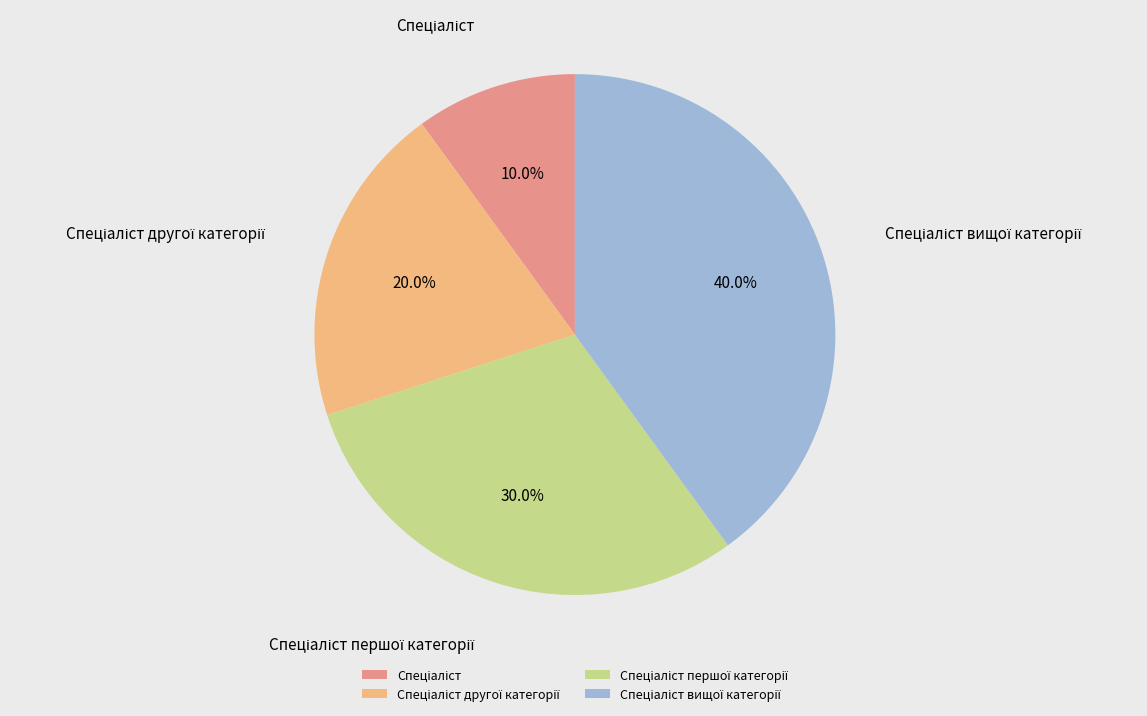

Is there a majority slice in this chart?

No